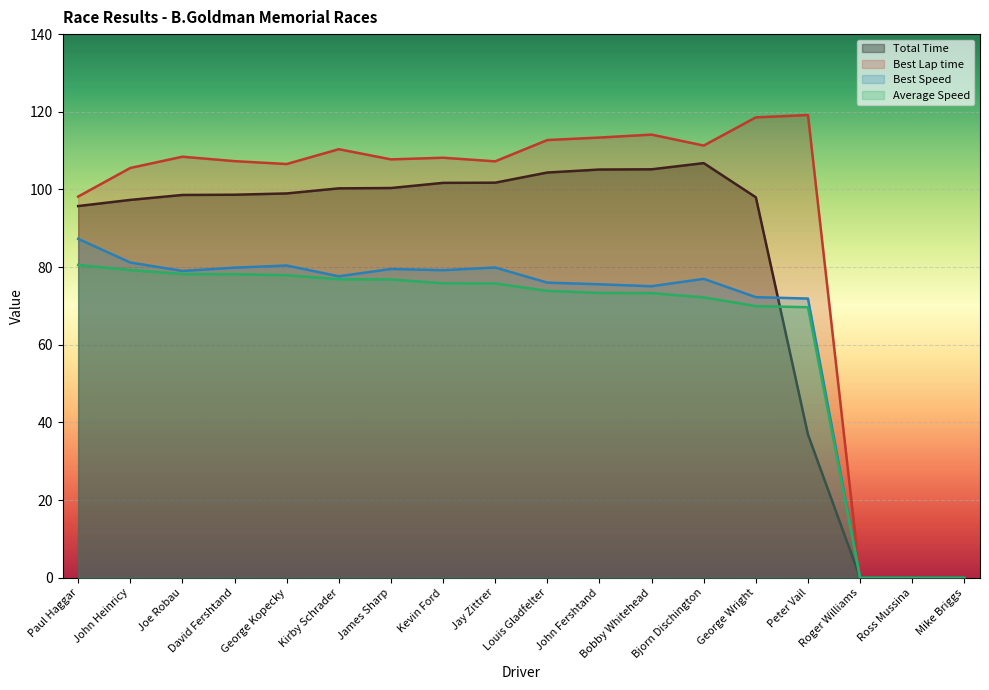

The Total Time series shows 105.2 at Bobby Whitehead. True or false?

True